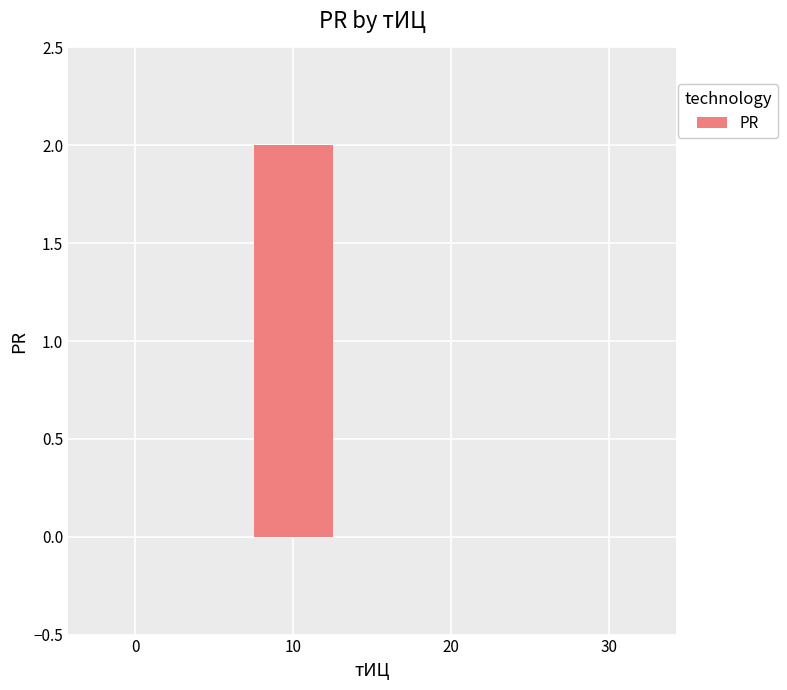

The value at 10 is 2. True or false?

True